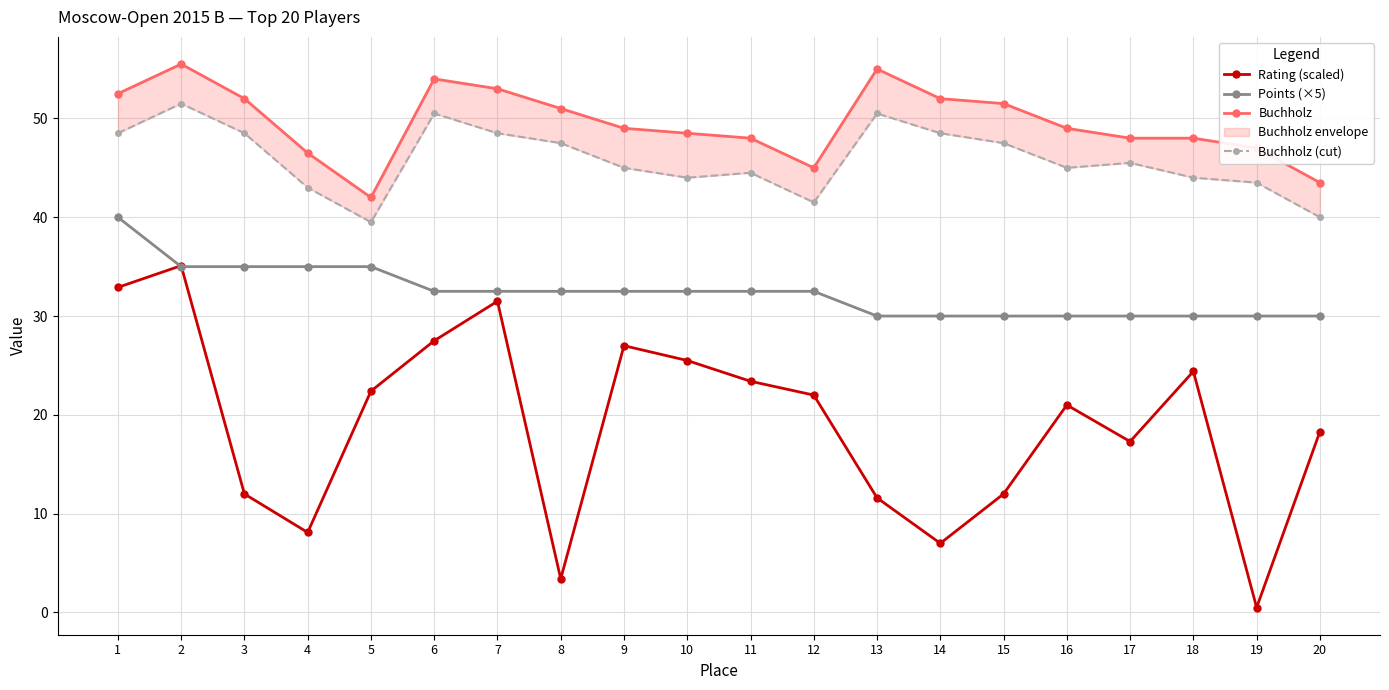

How many lines are shown in the chart?

4